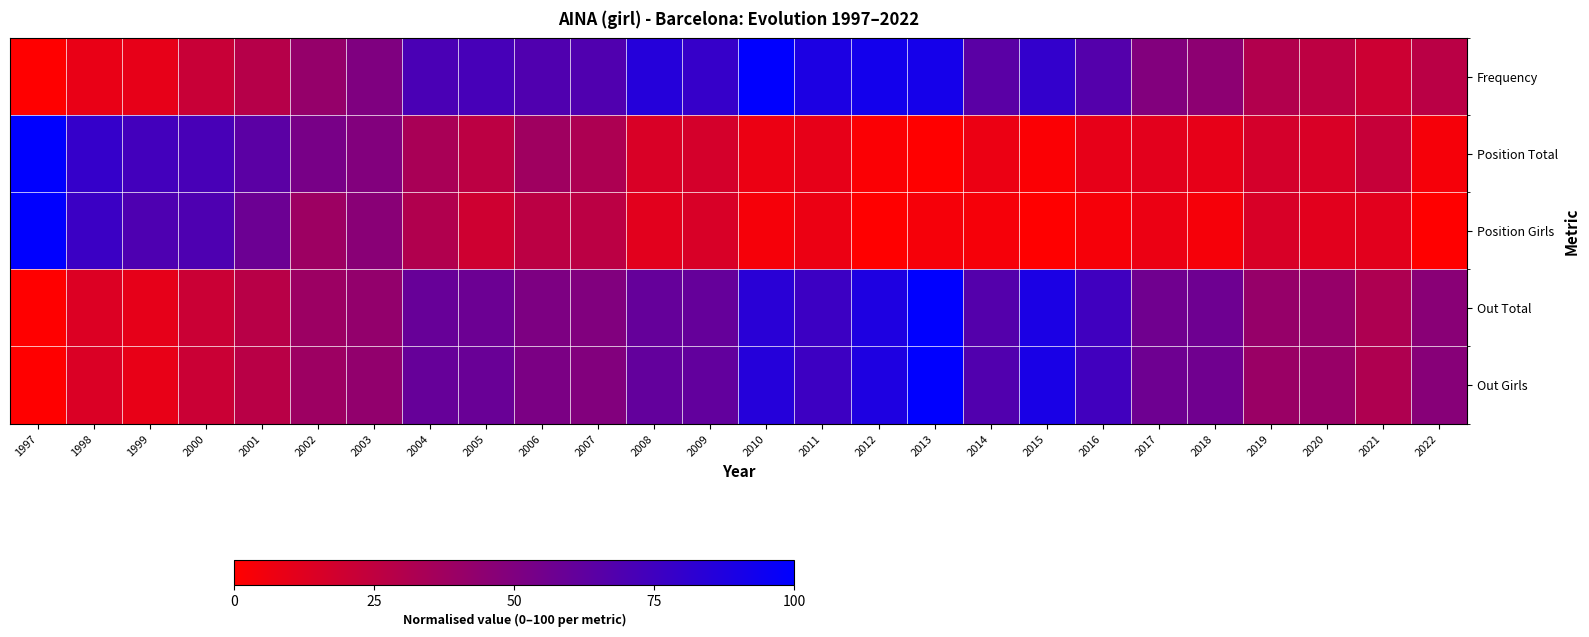

Reading right to left, transcribe all the data shown in this chart.

Frequency: 2022=27.2	2021=20.3	2020=25.9	2019=30.2	2018=44.9	2017=49.2	2016=67.1	2015=80.1	2014=64.8	2013=91.7	2012=92.4	2011=88.7	2010=100.0	2009=78.7	2008=85.4	2007=68.4	2006=68.4	2005=72.1	2004=70.8	2003=50.2	2002=41.5	2001=28.6	2000=21.6	1999=9.6	1998=9.0	1997=0.0
Position Total: 2022=3.8	2021=22.6	2020=15.1	2019=17.0	2018=9.4	2017=11.3	2016=9.4	2015=1.9	2014=7.5	2013=0.0	2012=1.9	2011=9.4	2010=7.5	2009=17.0	2008=15.1	2007=32.1	2006=37.7	2005=26.4	2004=34.0	2003=49.1	2002=52.8	2001=64.2	2000=71.7	1999=73.6	1998=79.2	1997=100.0
Position Girls: 2022=0.0	2021=11.5	2020=11.5	2019=15.4	2018=3.8	2017=7.7	2016=3.8	2015=0.0	2014=3.8	2013=3.8	2012=0.0	2011=7.7	2010=3.8	2009=15.4	2008=11.5	2007=26.9	2006=26.9	2005=19.2	2004=30.8	2003=46.2	2002=38.5	2001=57.7	2000=69.2	1999=69.2	1998=76.9	1997=100.0
Out Total: 2022=46.3	2021=31.9	2020=41.1	2019=41.3	2018=57.0	2017=56.1	2016=74.7	2015=89.1	2014=67.0	2013=100.0	2012=88.0	2011=76.4	2010=83.7	2009=60.2	2008=60.4	2007=49.3	2006=51.0	2005=57.6	2004=59.7	2003=42.4	2002=38.8	2001=28.1	2000=20.8	1999=9.9	1998=13.7	1997=0.0
Out Girls: 2022=47.2	2021=31.3	2020=40.3	2019=39.8	2018=56.1	2017=56.9	2016=74.4	2015=90.2	2014=68.3	2013=100.0	2012=88.1	2011=76.0	2010=85.3	2009=61.3	2008=61.1	2007=49.1	2006=51.7	2005=58.7	2004=59.8	2003=42.6	2002=38.6	2001=27.6	2000=20.9	1999=9.3	1998=14.6	1997=0.0